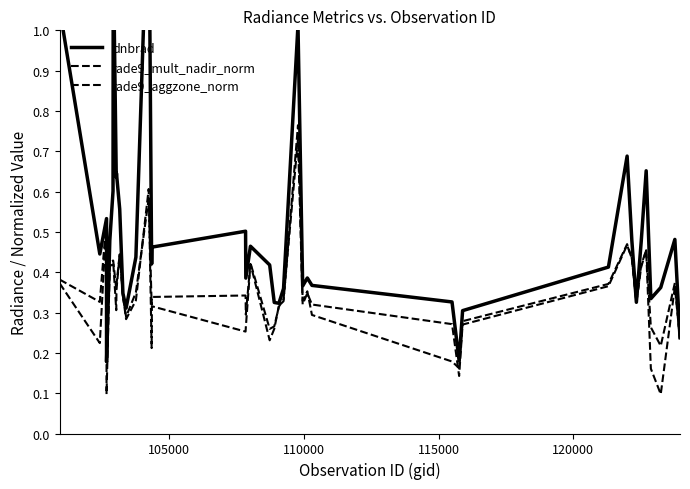

What is the average value of the rade9_mult_nadir_norm series?

0.3